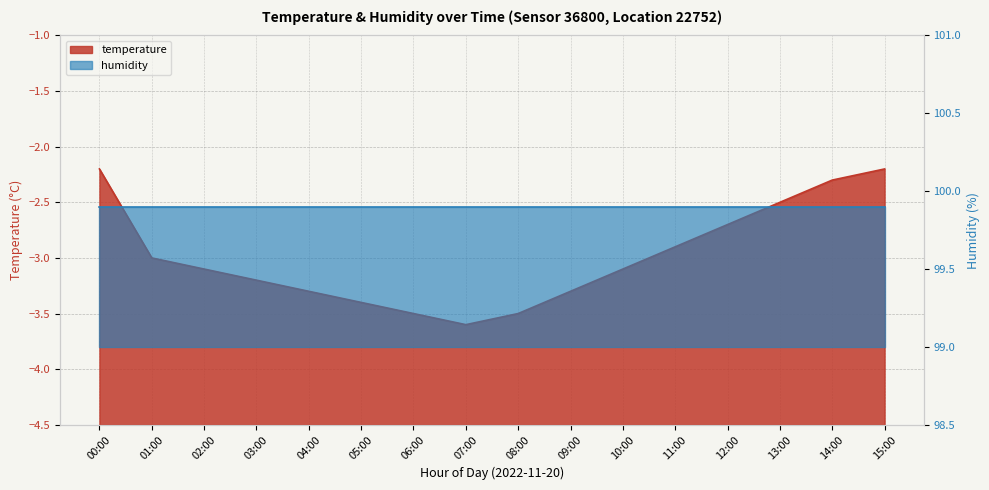

Reading right to left, what are all the values shown in this chart?

-2.2	-2.3	-2.5	-2.7	-2.9	-3.1	-3.3	-3.5	-3.6	-3.5	-3.4	-3.3	-3.2	-3.1	-3.0	-2.2